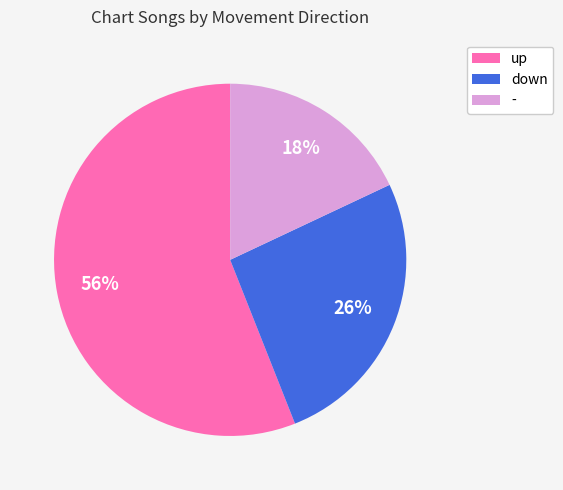

To the nearest percent, what is the difference between the - and up slice percentages?

38%